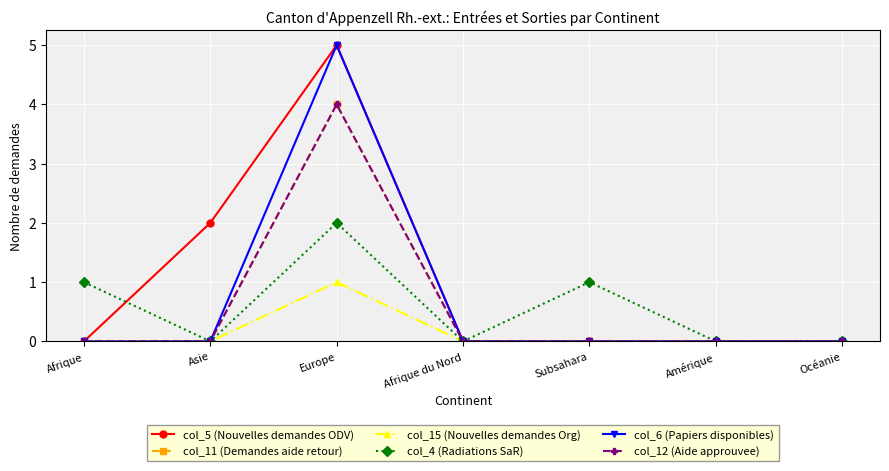

At which label does col_12 (Aide approuvee) reach its minimum?

Afrique